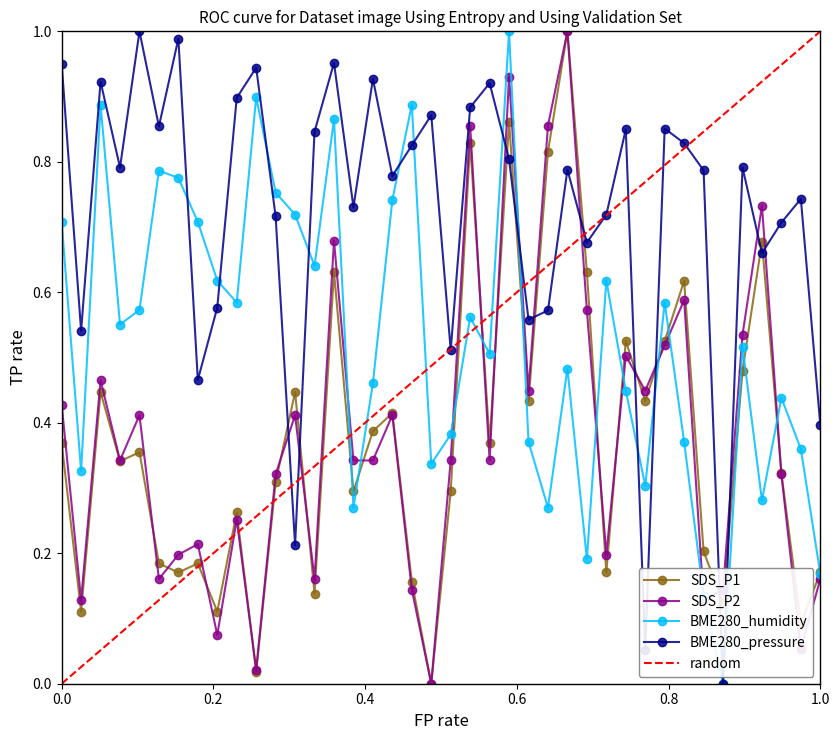

Rank the series by their maximum value, from lowest to highest.

SDS_P1, SDS_P2, BME280_humidity, BME280_pressure